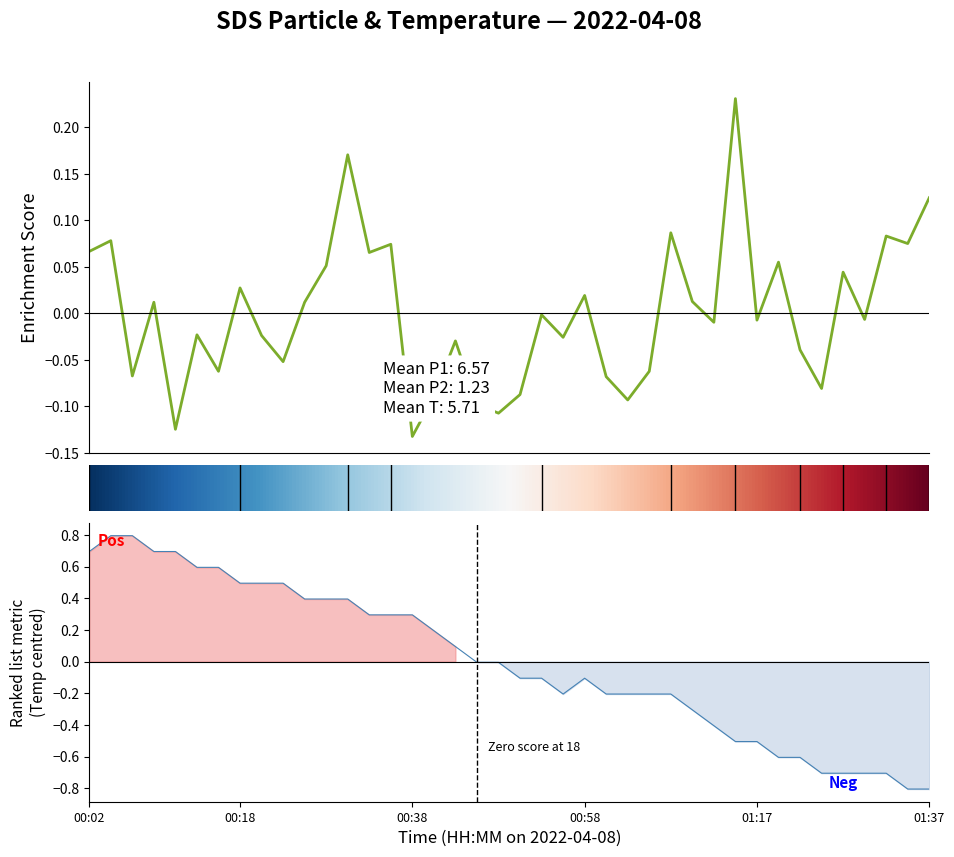

Does the chart display data point markers on the line(s)?

No